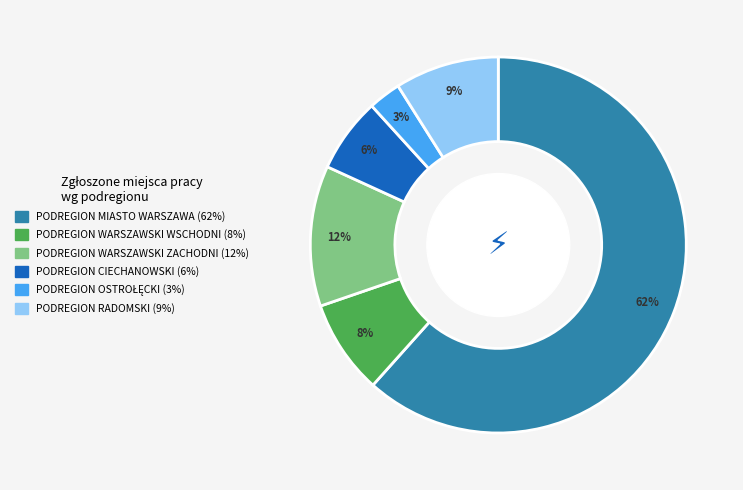

To the nearest percent, what is the difference between the PODREGION WARSZAWSKI WSCHODNI and PODREGION WARSZAWSKI ZACHODNI slice percentages?

4%